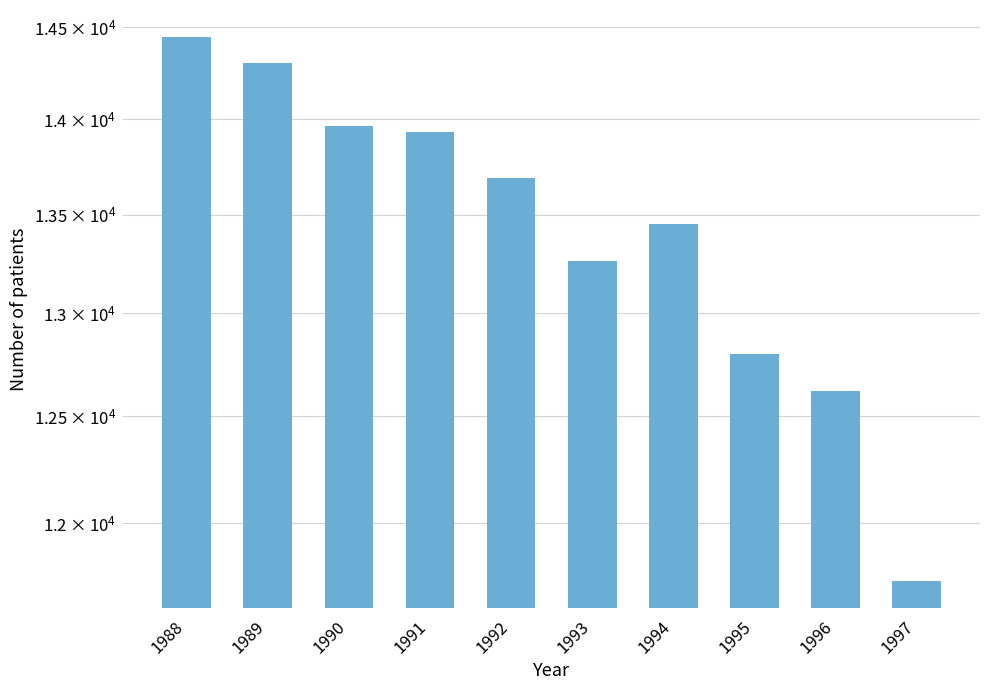

At which category does the chart reach its minimum across all series?

1997